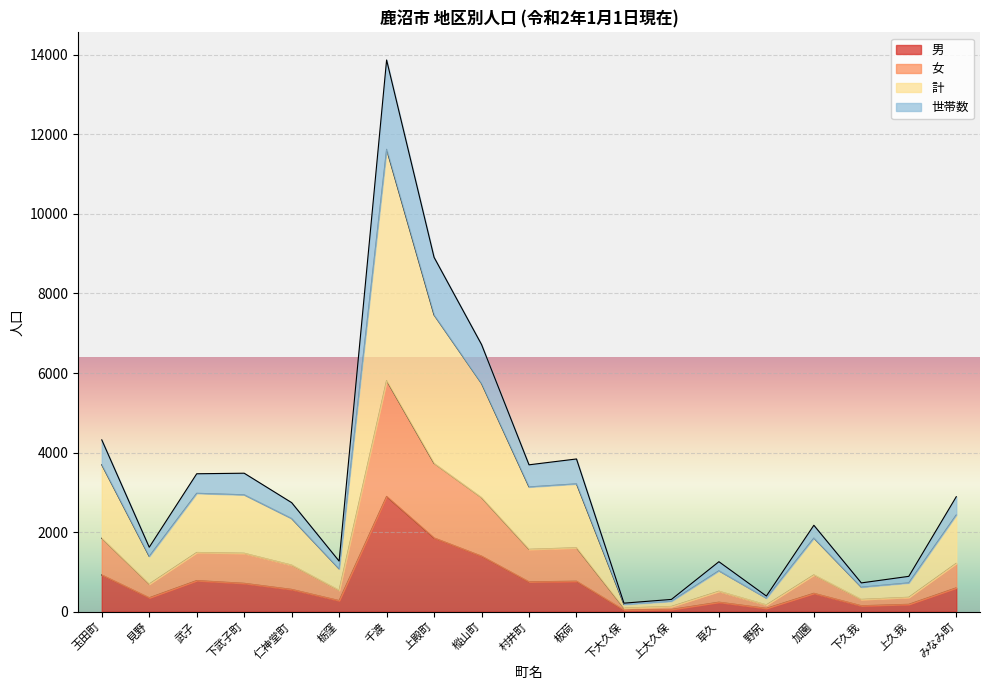

What is the highest value of the 男 series?

2898